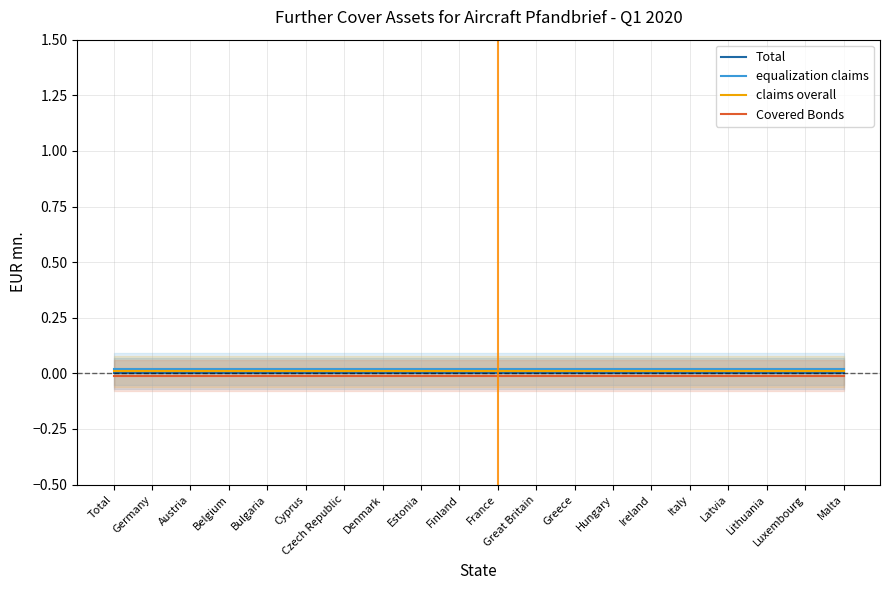

Rank the series at Malta from highest to lowest value.

equalization claims, claims overall, Total, Covered Bonds